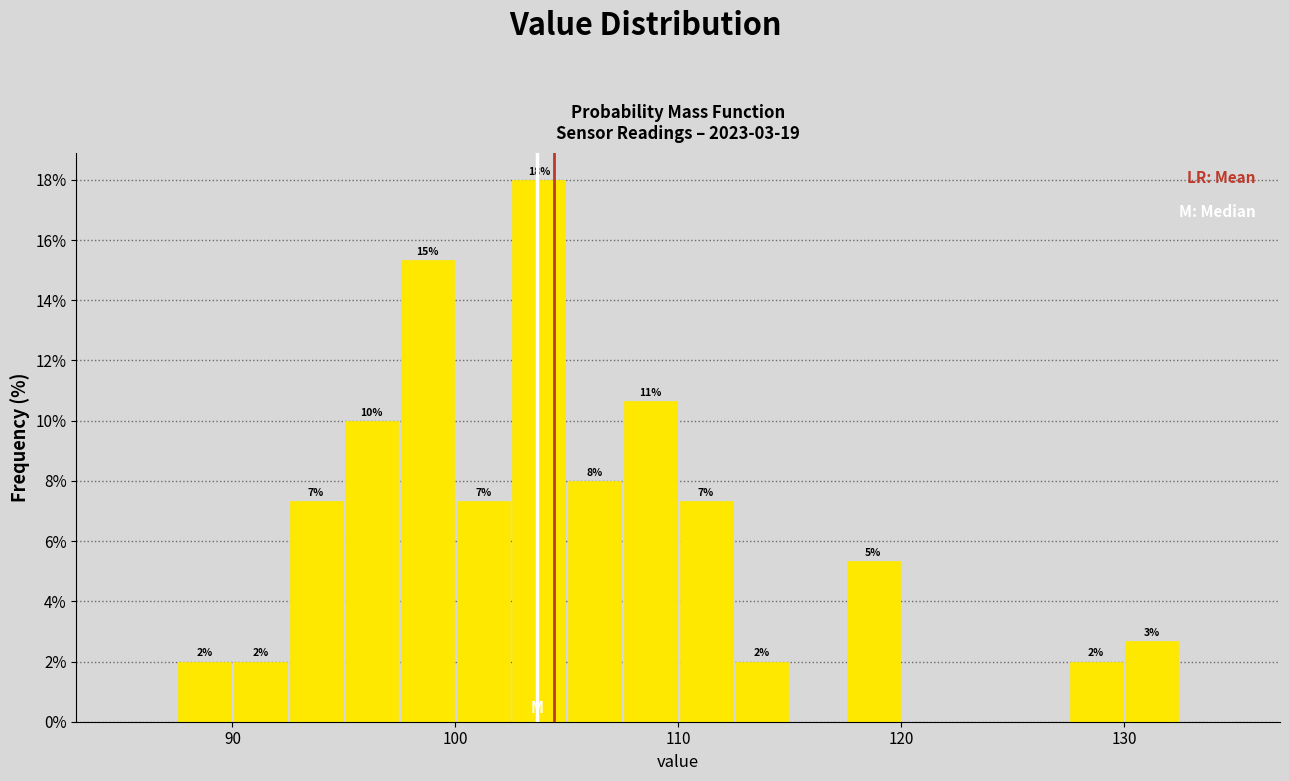

Read against the x-axis, roughly where is the centre of the tallest bar?

104